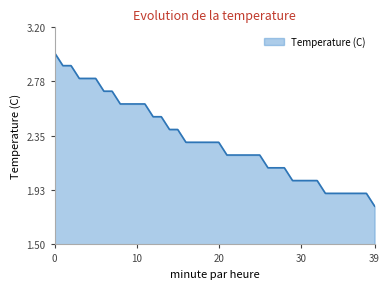

What is the greatest value displayed?

3.0